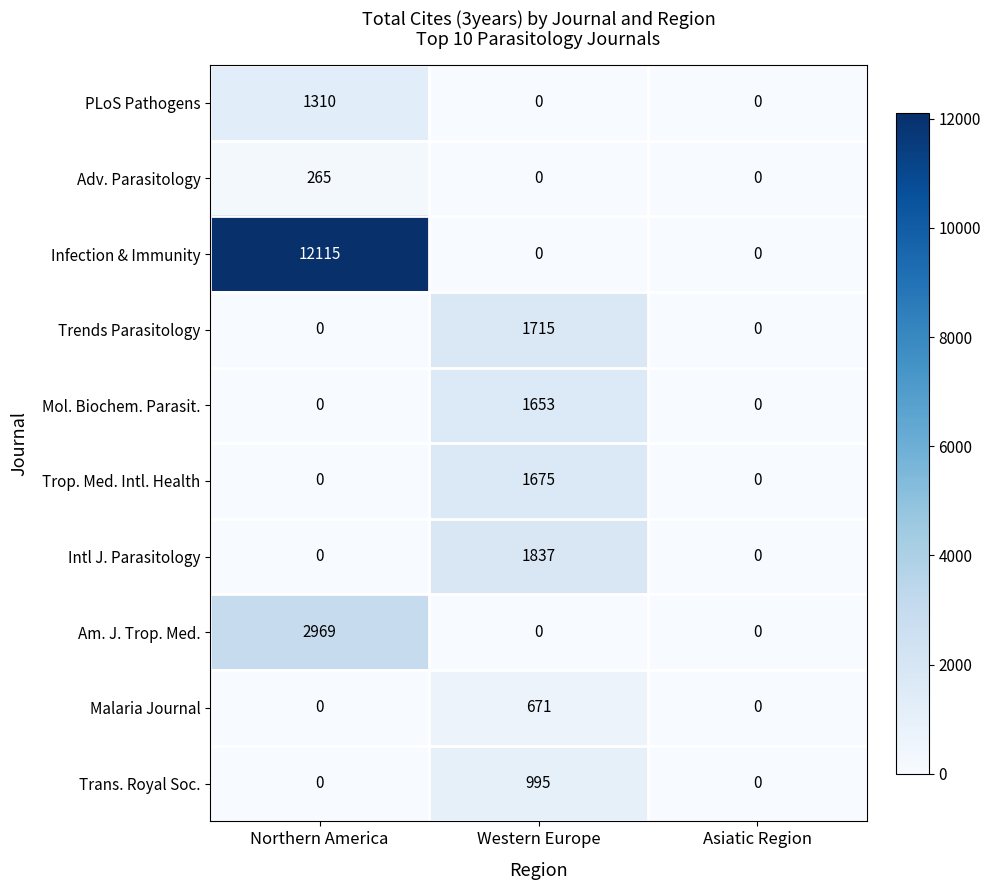

What is the highest value of the Trends Parasitology series?

1715